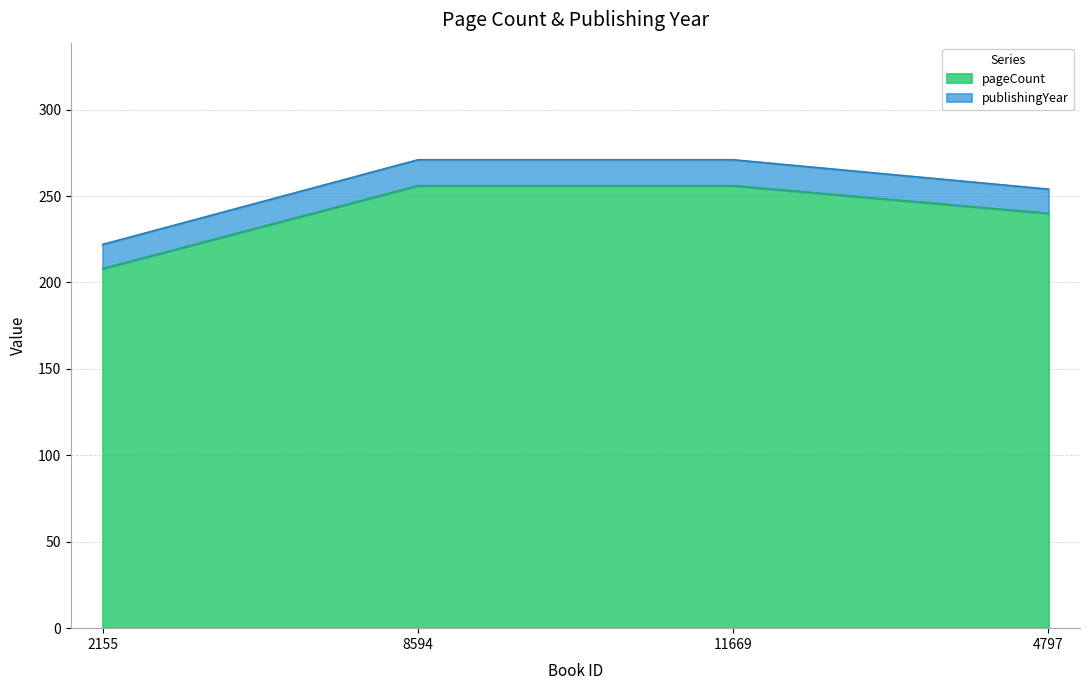

How many categories are shown in the chart?

4